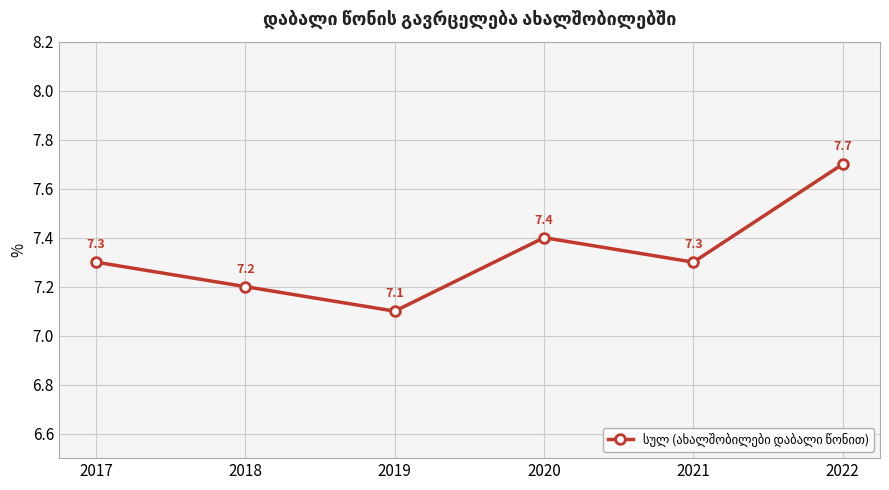

What is the sum of all values?

44.0